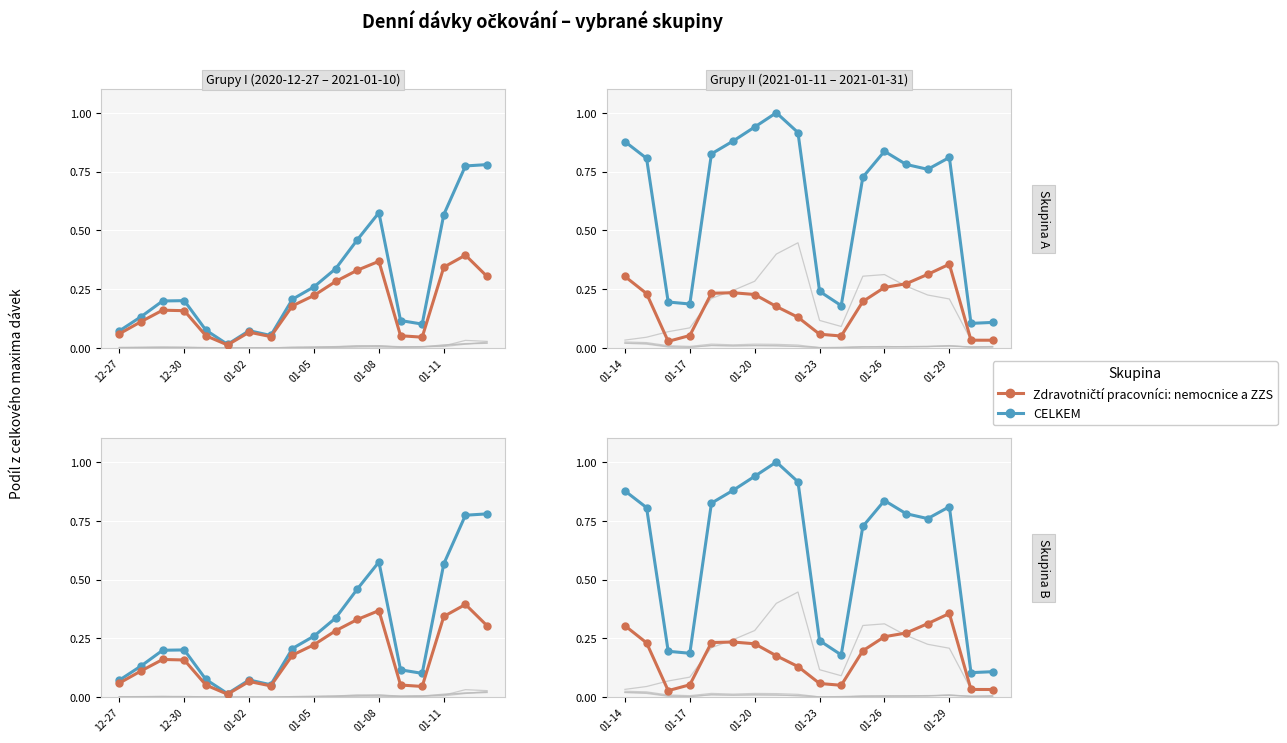

What is the highest value of the Zdravotničtí pracovníci: nemocnice a ZZS series?

0.4